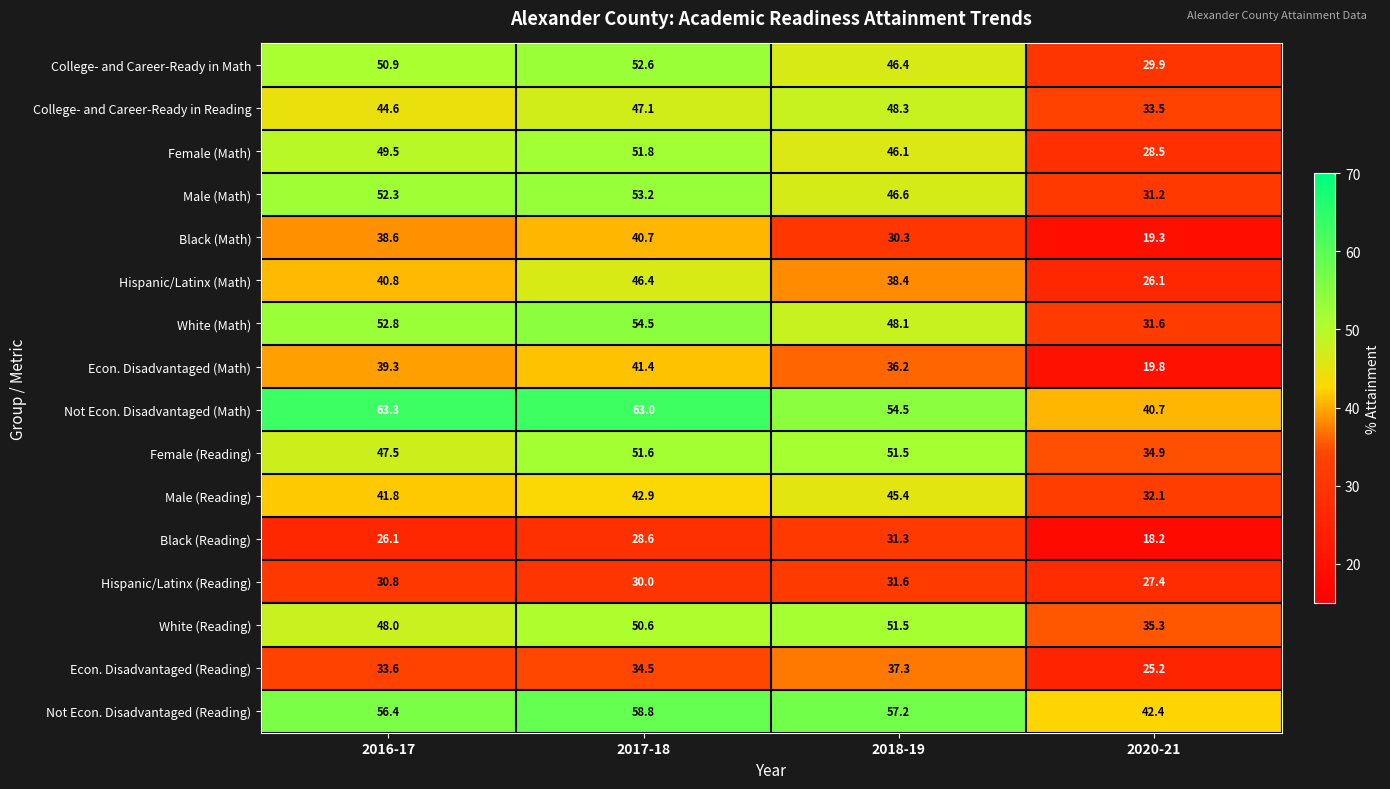

True or false: College- and Career-Ready in Math has a value of 15.2 at 2020-21.

False